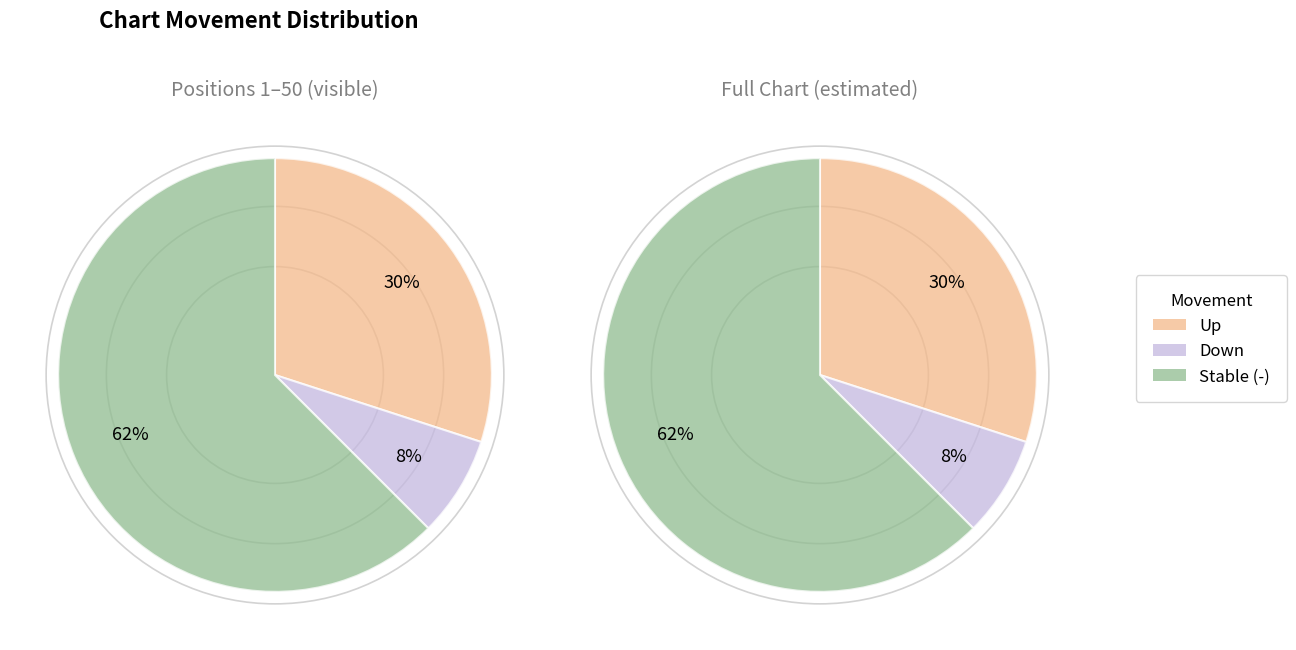

Do - and up together represent more than half of the pie?

Yes